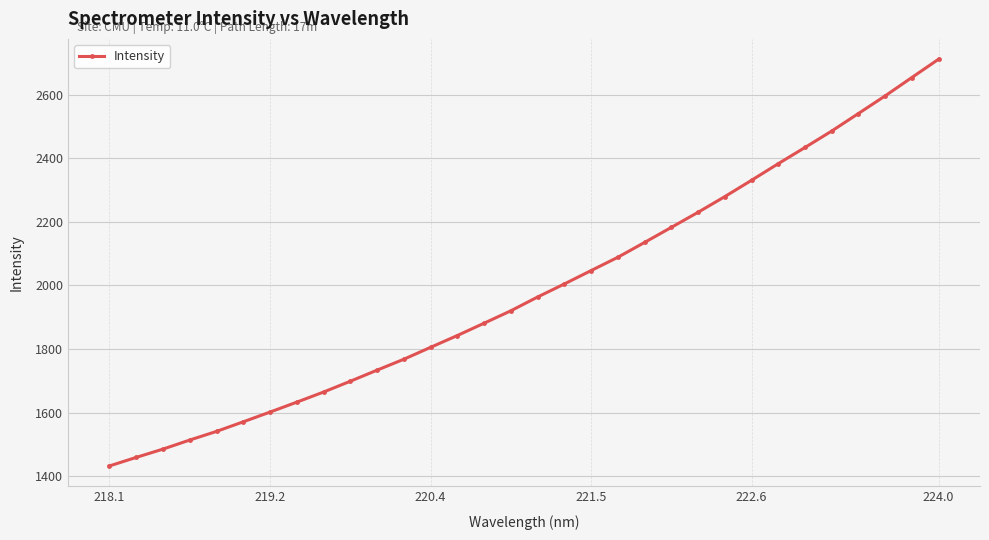

True or false: the data has more than 1 interior local peaks.

False